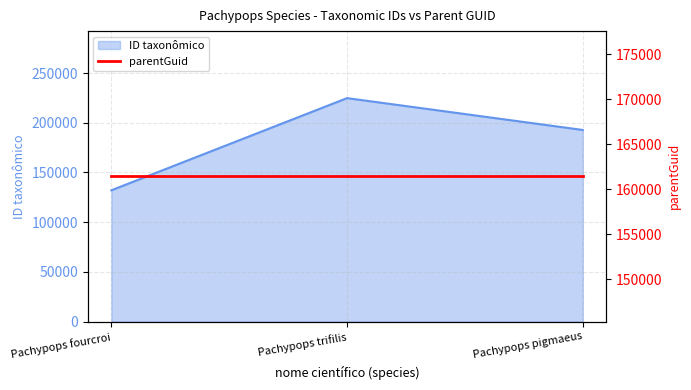

What is the average value?

183233